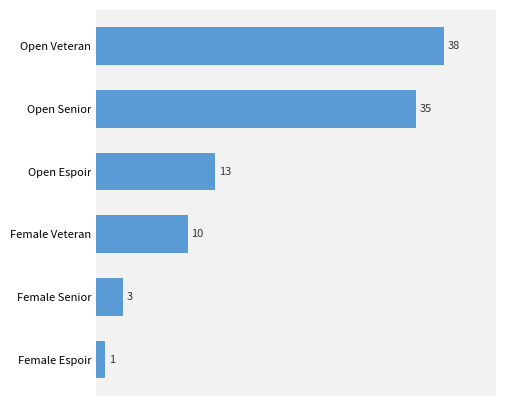

What is the change in value from Female Espoir to Open Veteran?

+37